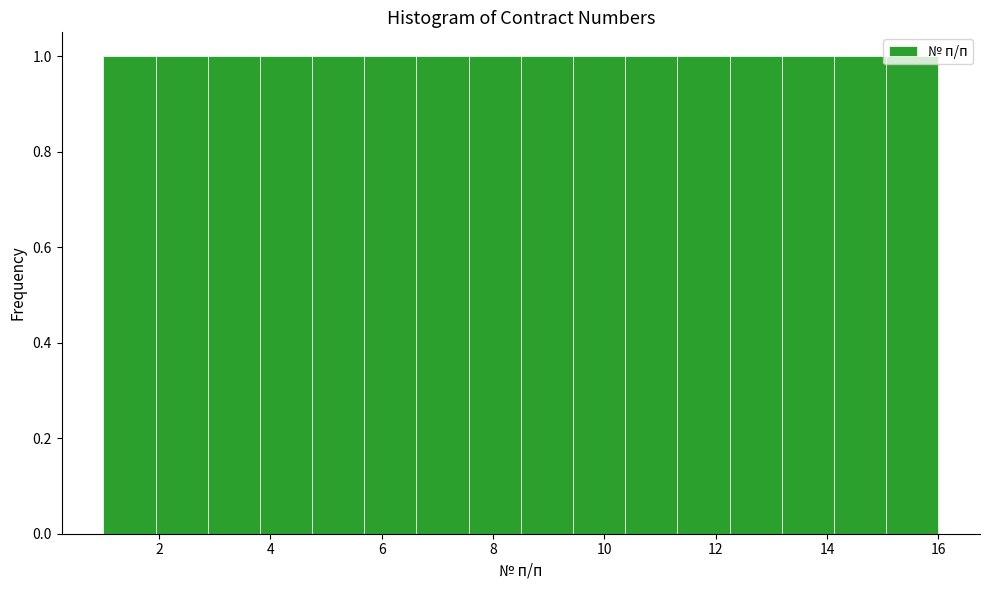

Reading left to right, transcribe this chart: for each bar, give the range it covers on the x-axis and its height. Neither the bar edges nor the heights are printed on the chart, so give them approximately, as read against the axes.

1.0 to 2.0: 1
2.0 to 2.8: 1
2.8 to 3.8: 1
3.8 to 4.8: 1
4.8 to 5.6: 1
5.6 to 6.6: 1
6.6 to 7.6: 1
7.6 to 8.6: 1
8.6 to 9.4: 1
9.4 to 10.4: 1
10.4 to 11.4: 1
11.4 to 12.2: 1
12.2 to 13.2: 1
13.2 to 14.2: 1
14.2 to 15.0: 1
15.0 to 16.0: 1